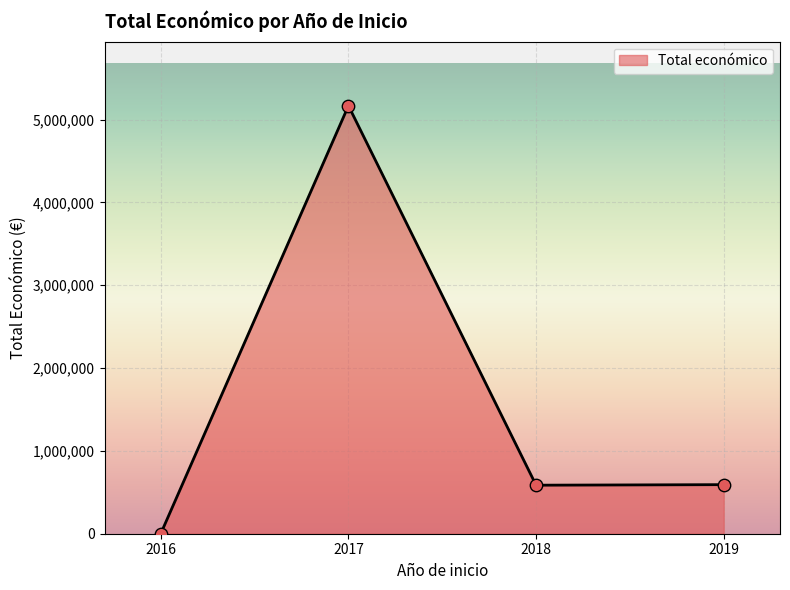

What is the ratio of the value at 2018 to the value at 2019?

1.0